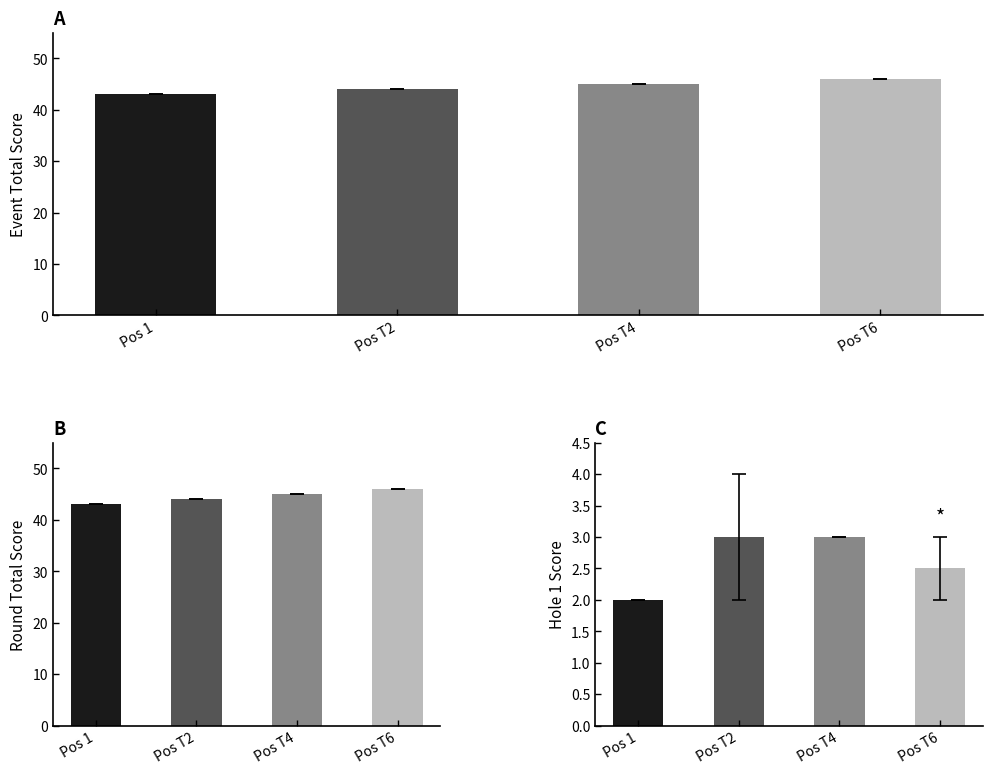

Which series has the largest total across all categories?

event_total_score